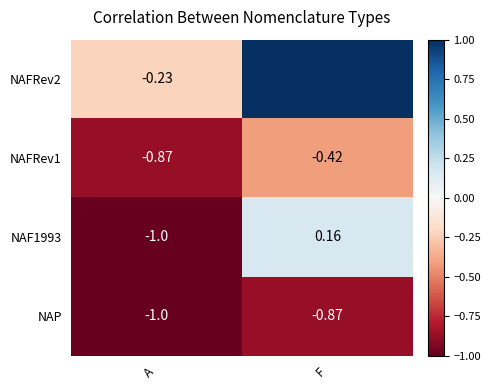

Where is NAP nearest to the value 0?

F